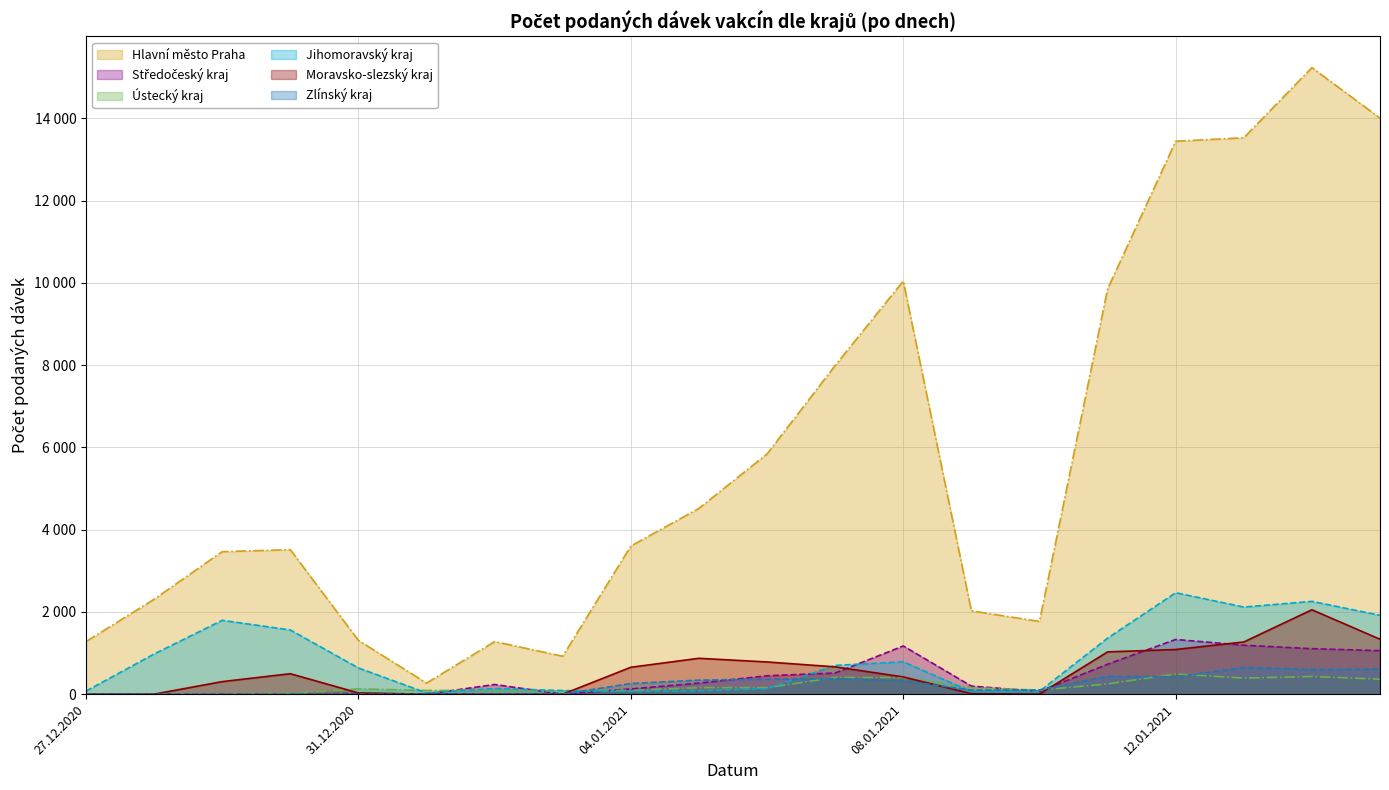

How many data points in Zlínský kraj are less than 259?

10